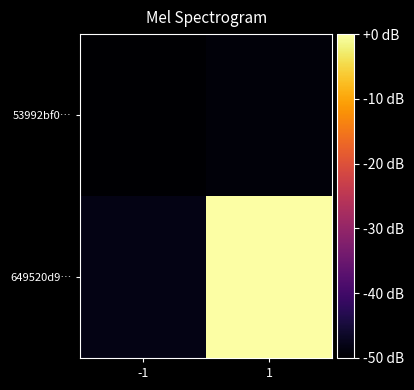

Which series has the largest range (max minus min)?

649520d9…